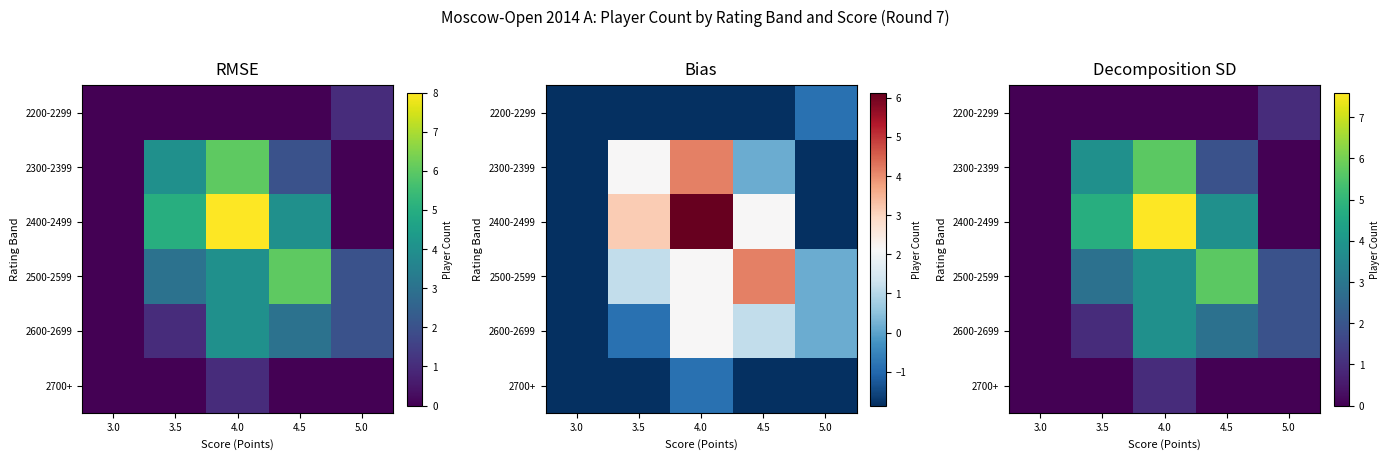

Rank the series at 5.0 from highest to lowest value.

2500-2599, 2600-2699, 2200-2299, 2300-2399, 2400-2499, 2700+